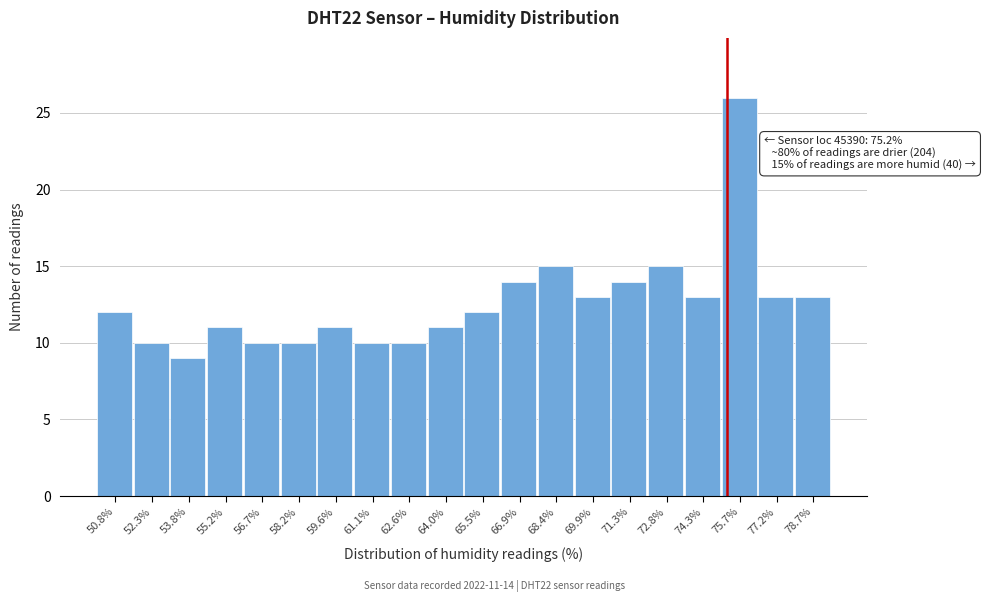

Which range on the x-axis has the tallest bar?

75.0 to 76.4